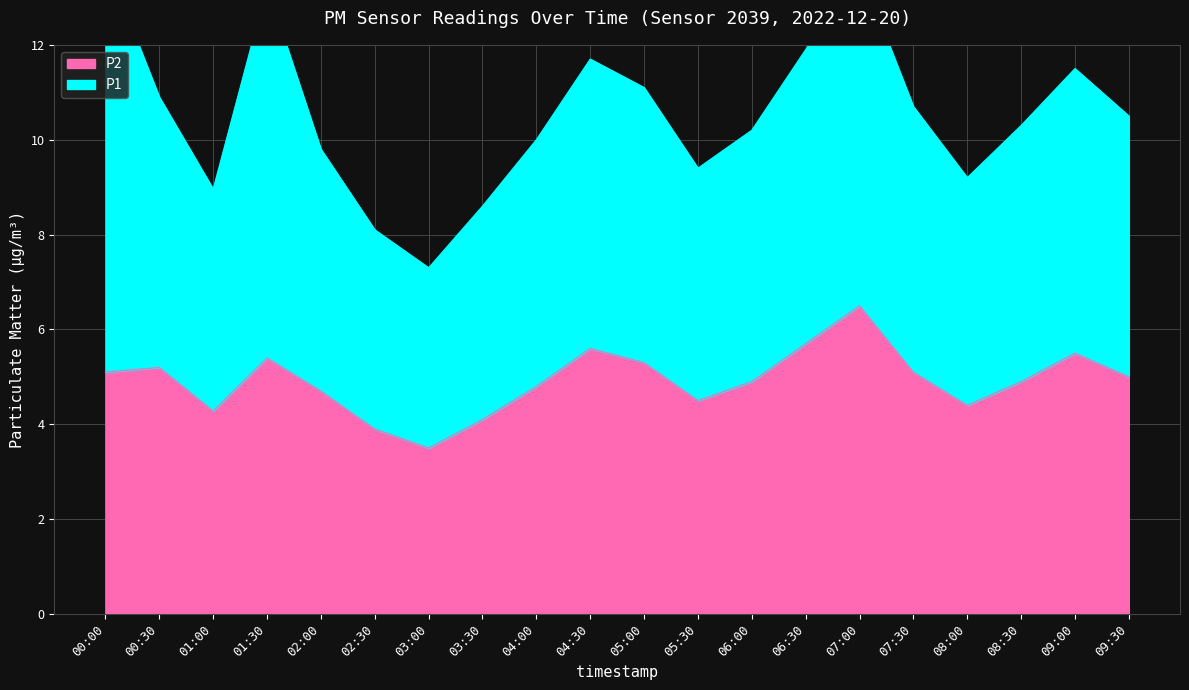

Which category has the highest value in the P2 series?

07:00